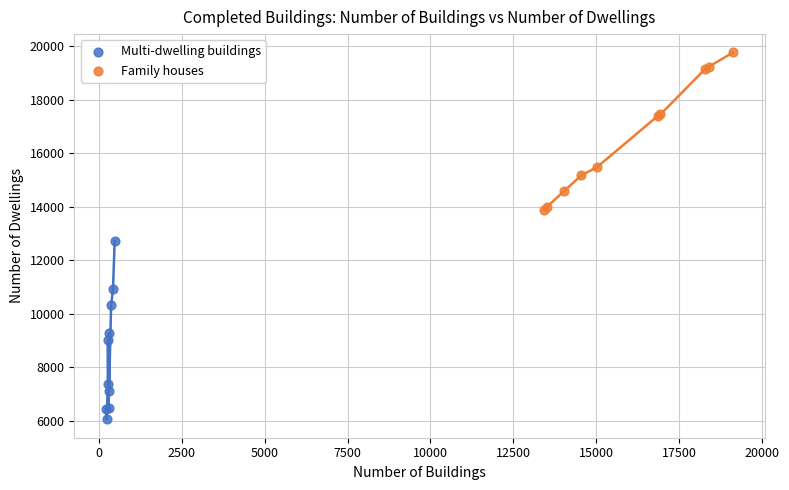

Which series contains the lowest Y value?

Multi-dwelling buildings